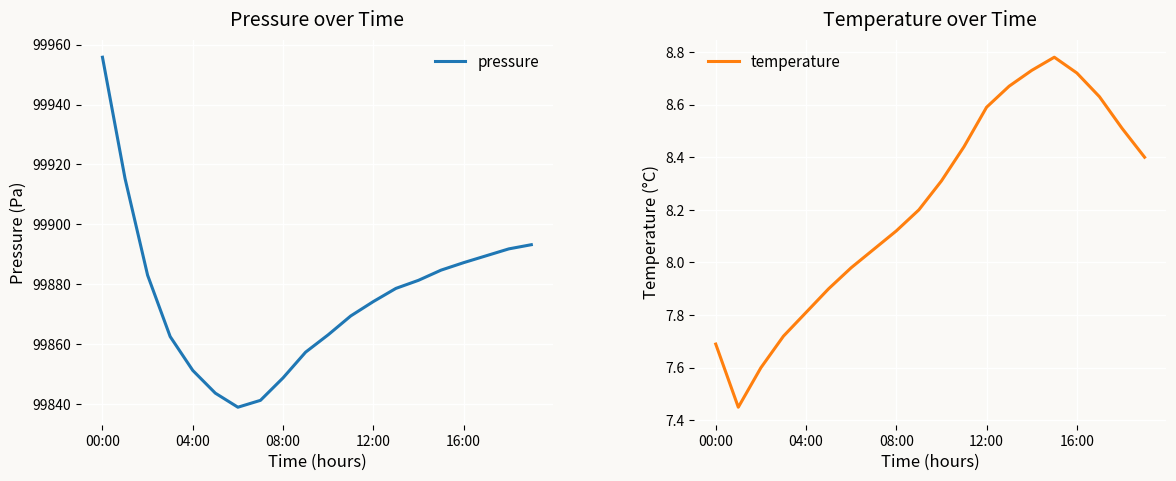

What is the label of the 16th point from the left?

15